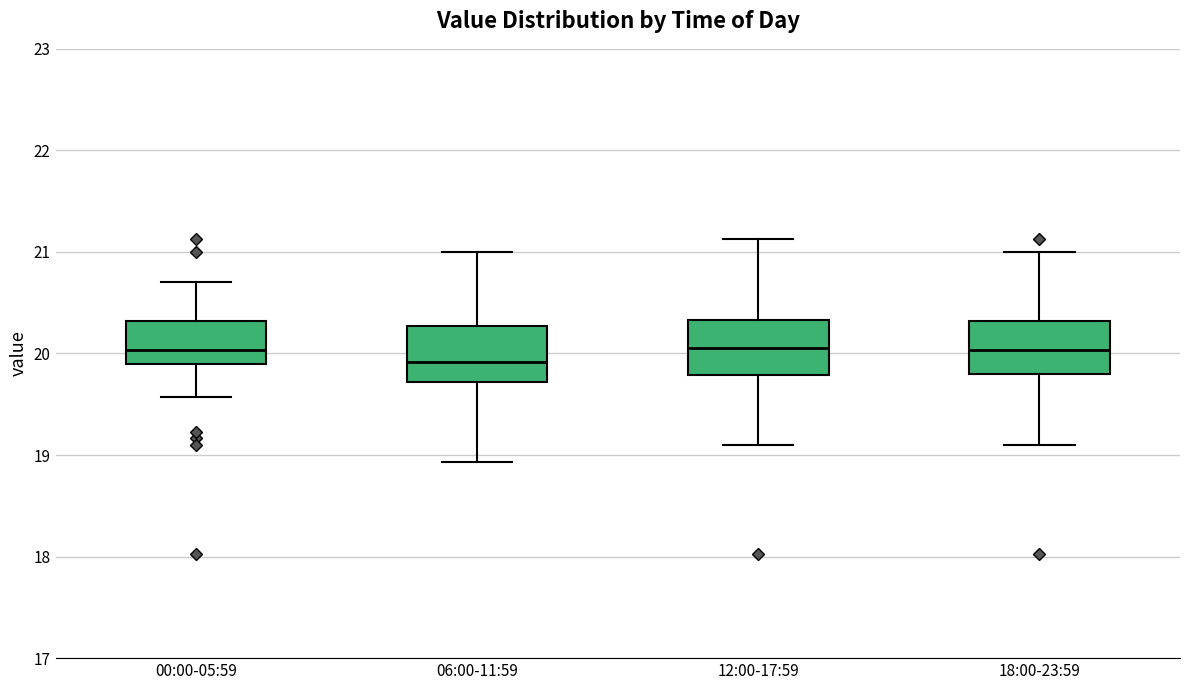

Where is the lower edge of the box for 06:00-11:59 on the y-axis? The values are not printed on the chart, so give them approximately, as read against the axis.

19.7